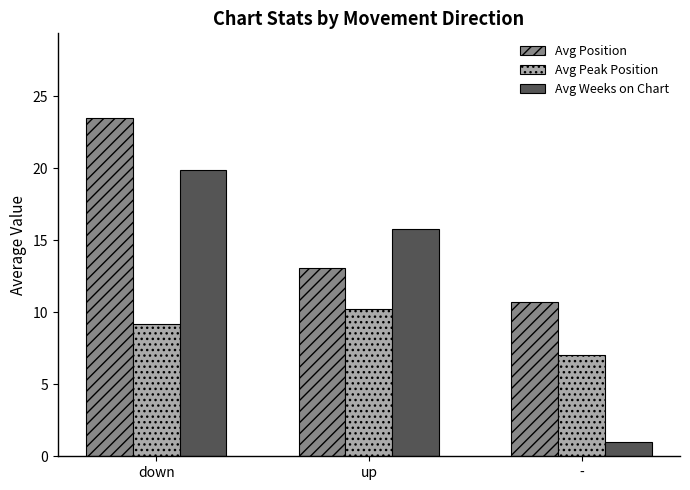

Where does the Avg Peak Position series first go above 9?

down